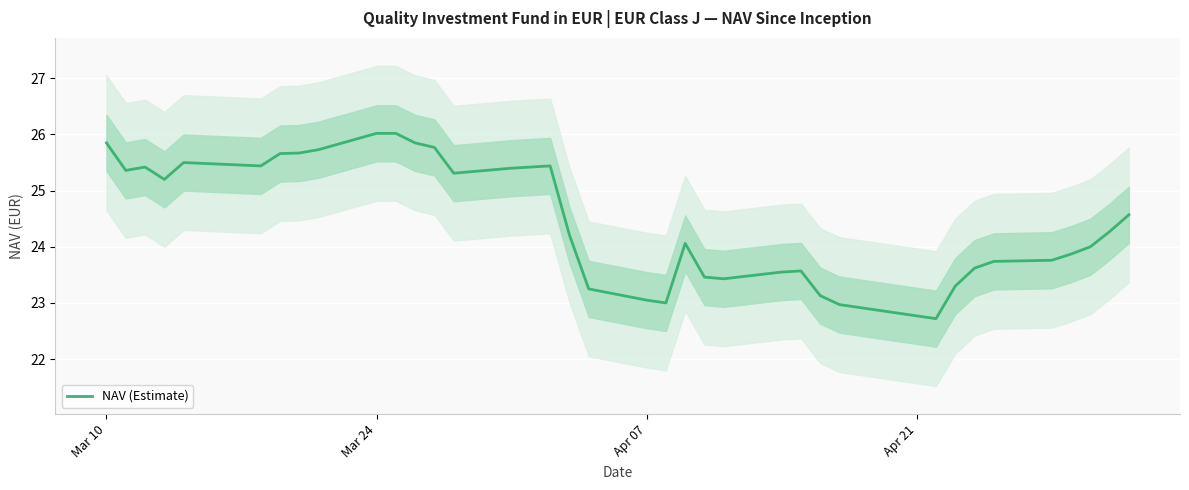

What is the difference between the second highest and minimum values?

3.3